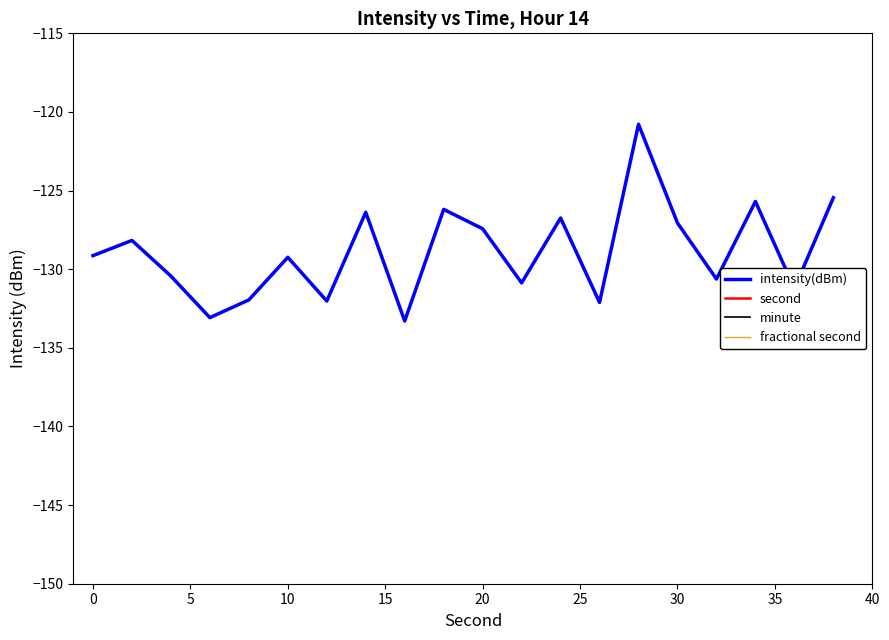

What is the smallest value displayed?

-133.3